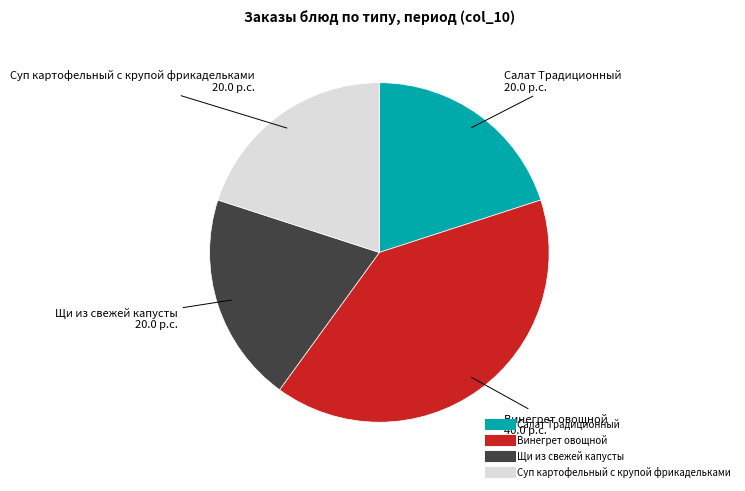

Is there any slice that represents more than half of the pie?

No